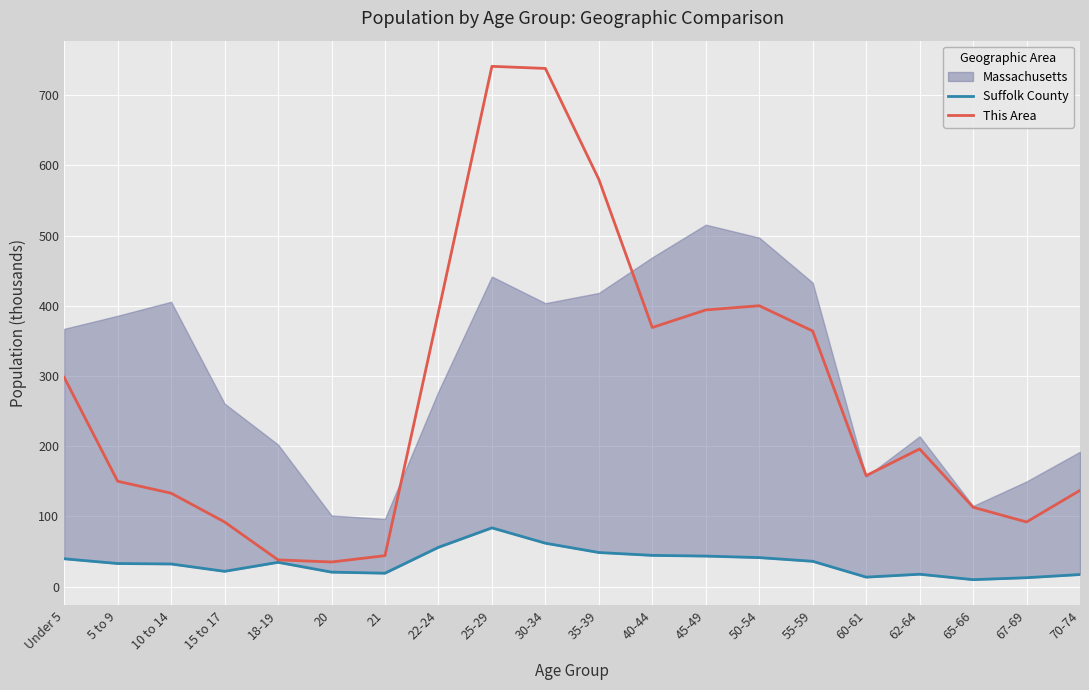

What position from the right is 22-24?

13